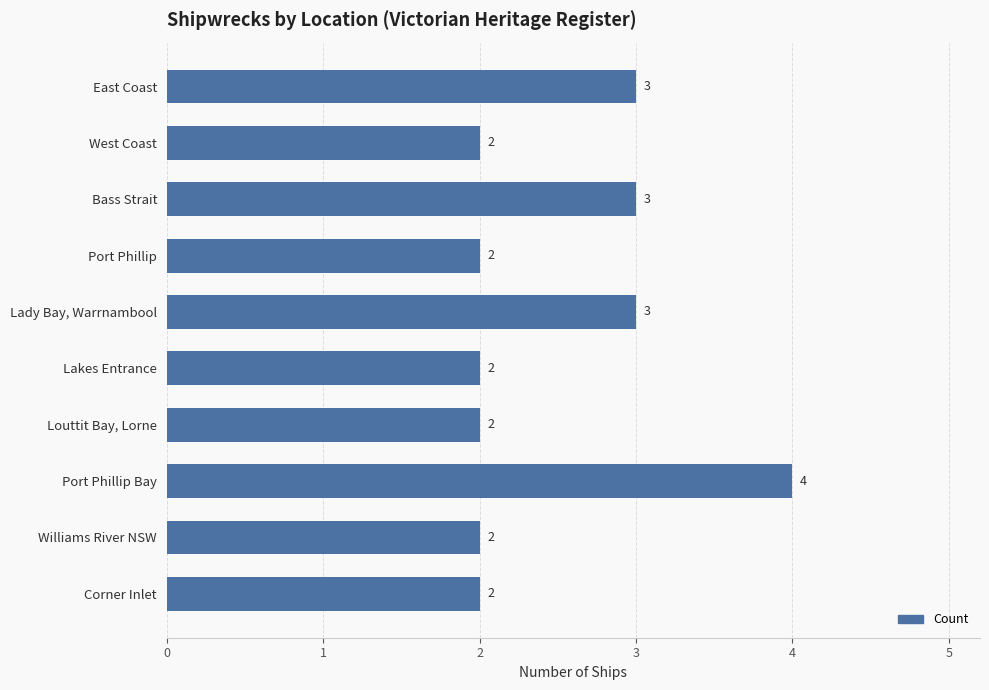

Reading top to bottom, transcribe all the data shown in this chart.

3	2	3	2	3	2	2	4	2	2